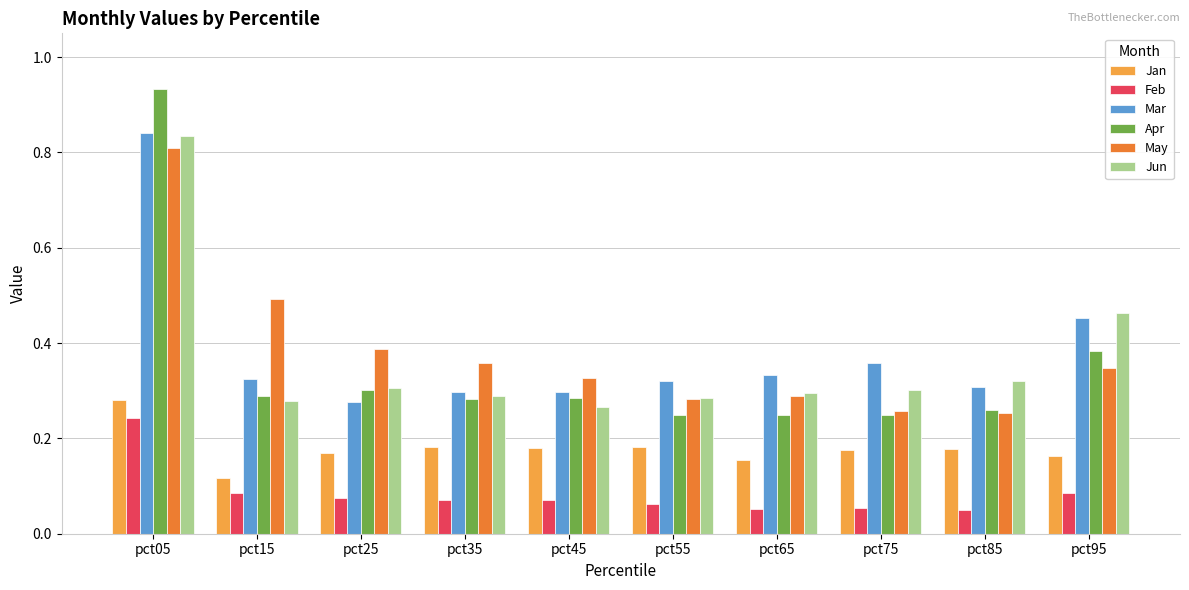

What is the difference between the maximum and minimum values in the May series?

0.6